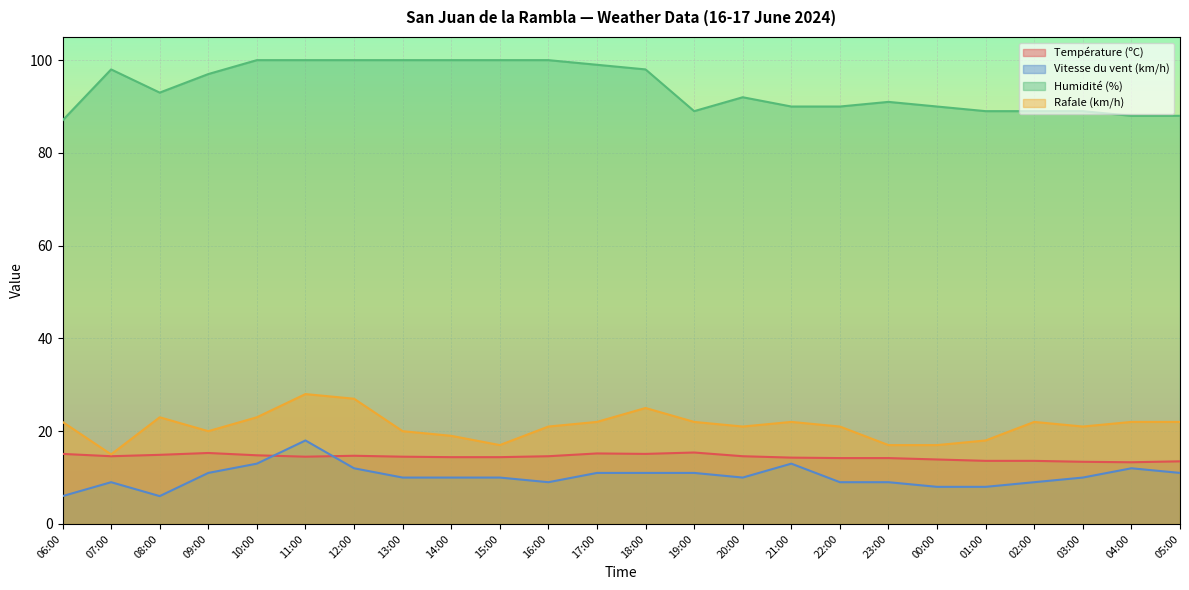

List the series in order of their peak value, lowest first.

Température (ºC), Vitesse du vent (km/h), Rafale (km/h), Humidité (%)